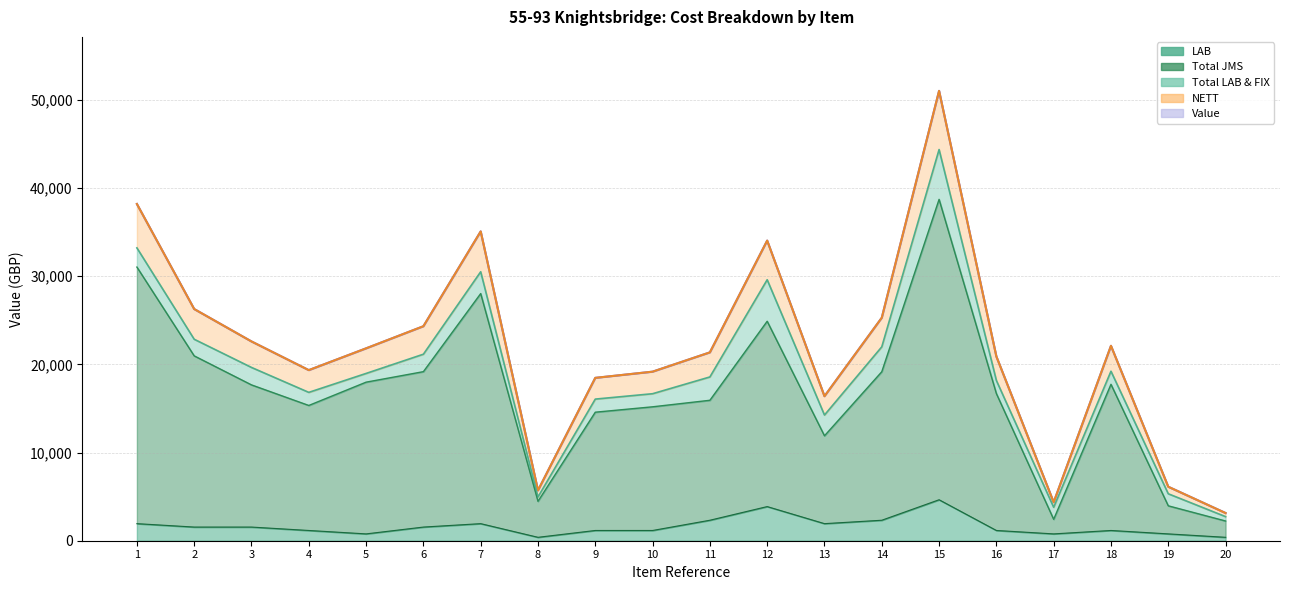

Which series changed the most between 9 and 19?

Value line